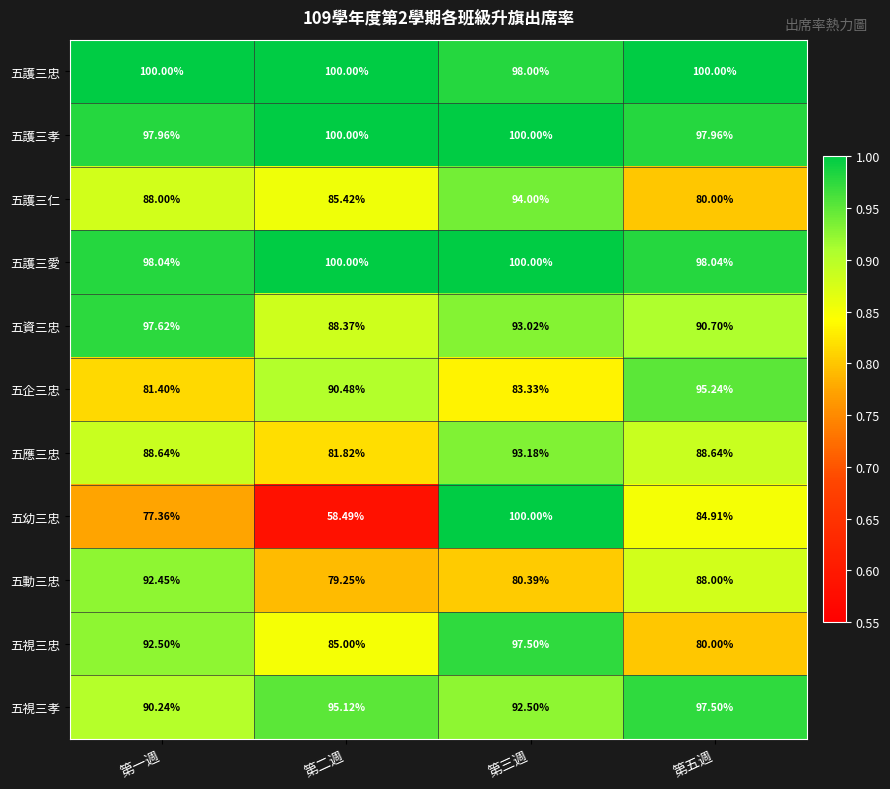

Which series has the widest spread of values?

五幼三忠